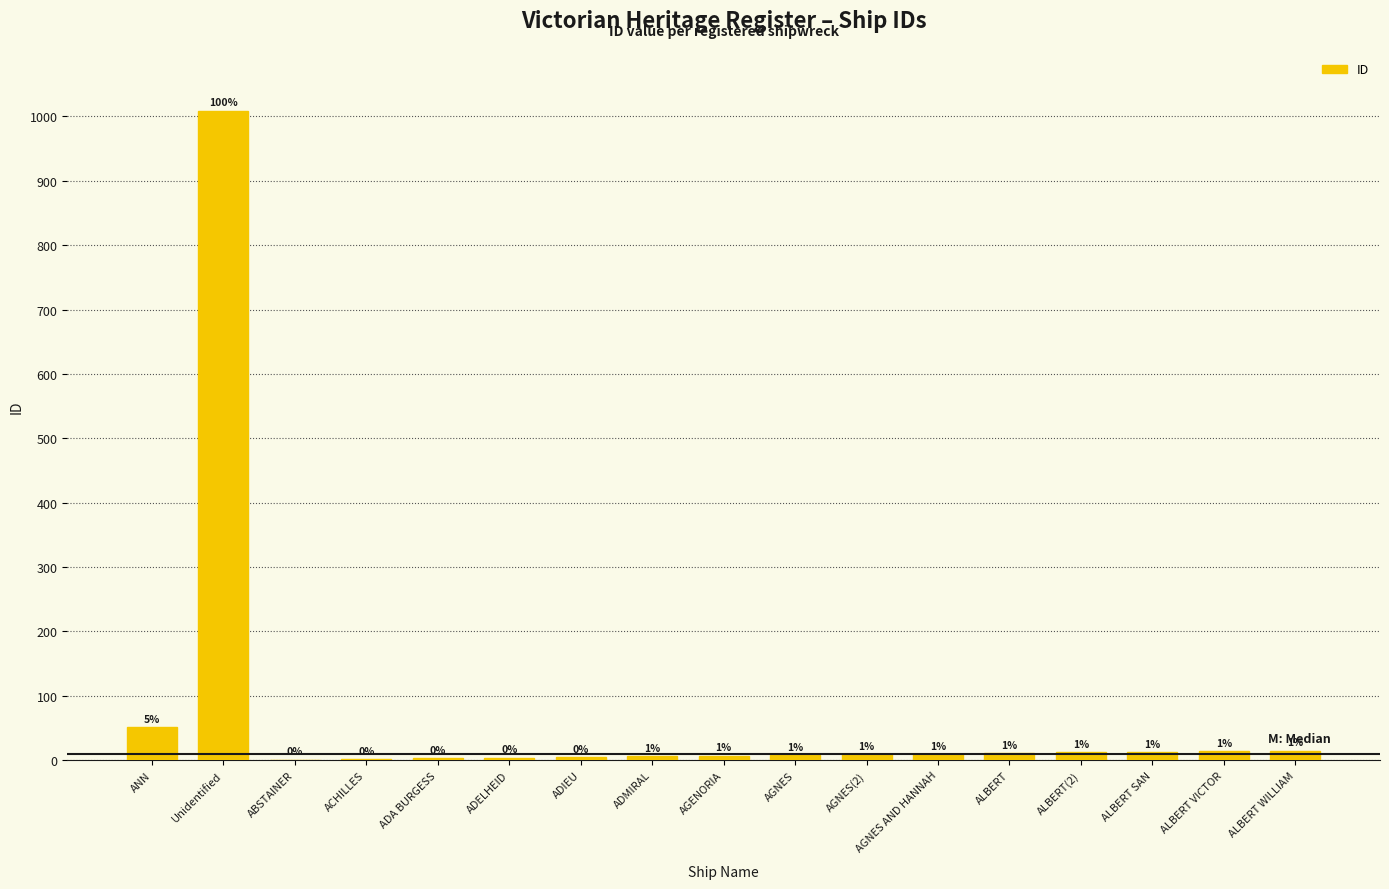

What is the maximum value shown in the chart?

1009